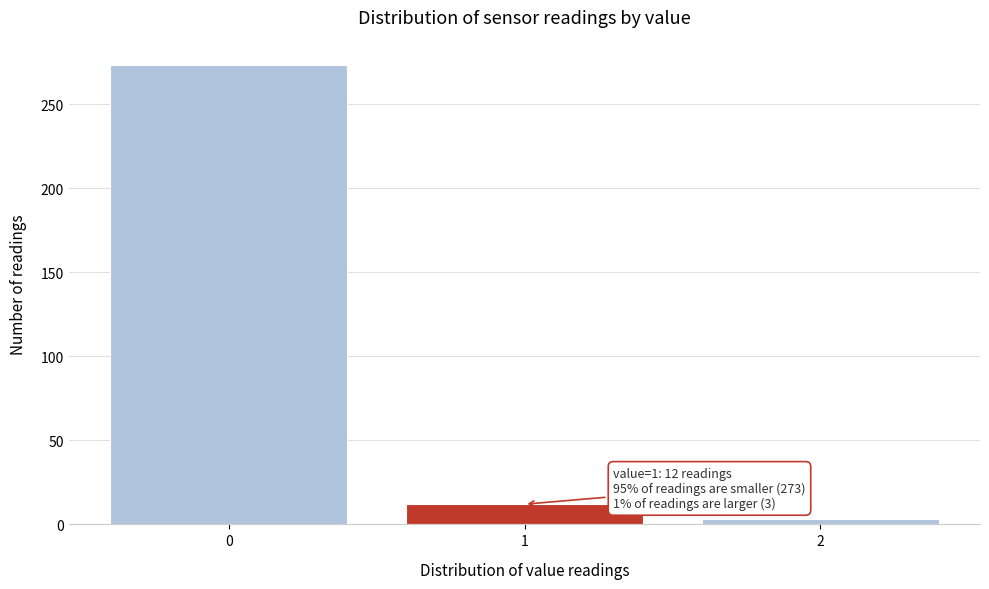

Reading left to right, list all the values displayed in this chart.

0=273	1=12	2=3